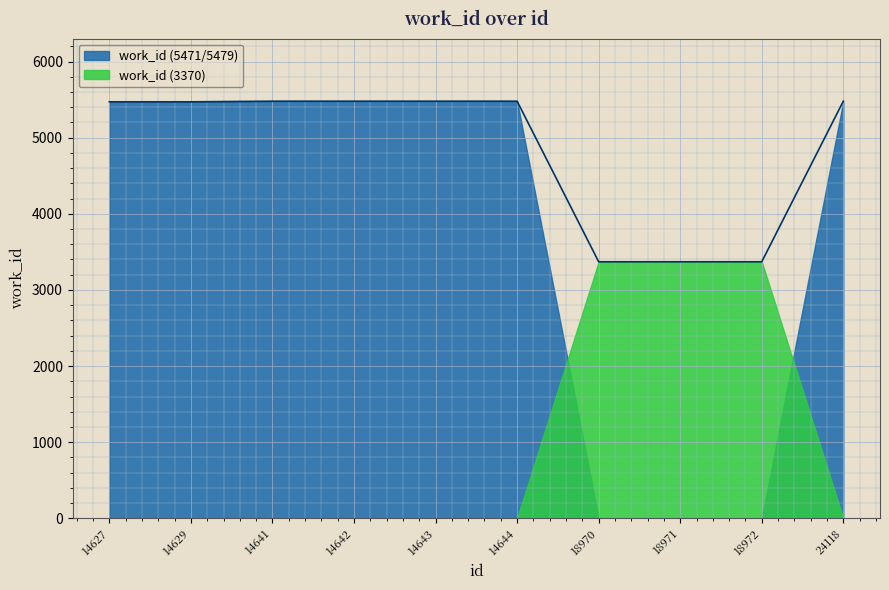

Which category has the lowest value across all series?

18970